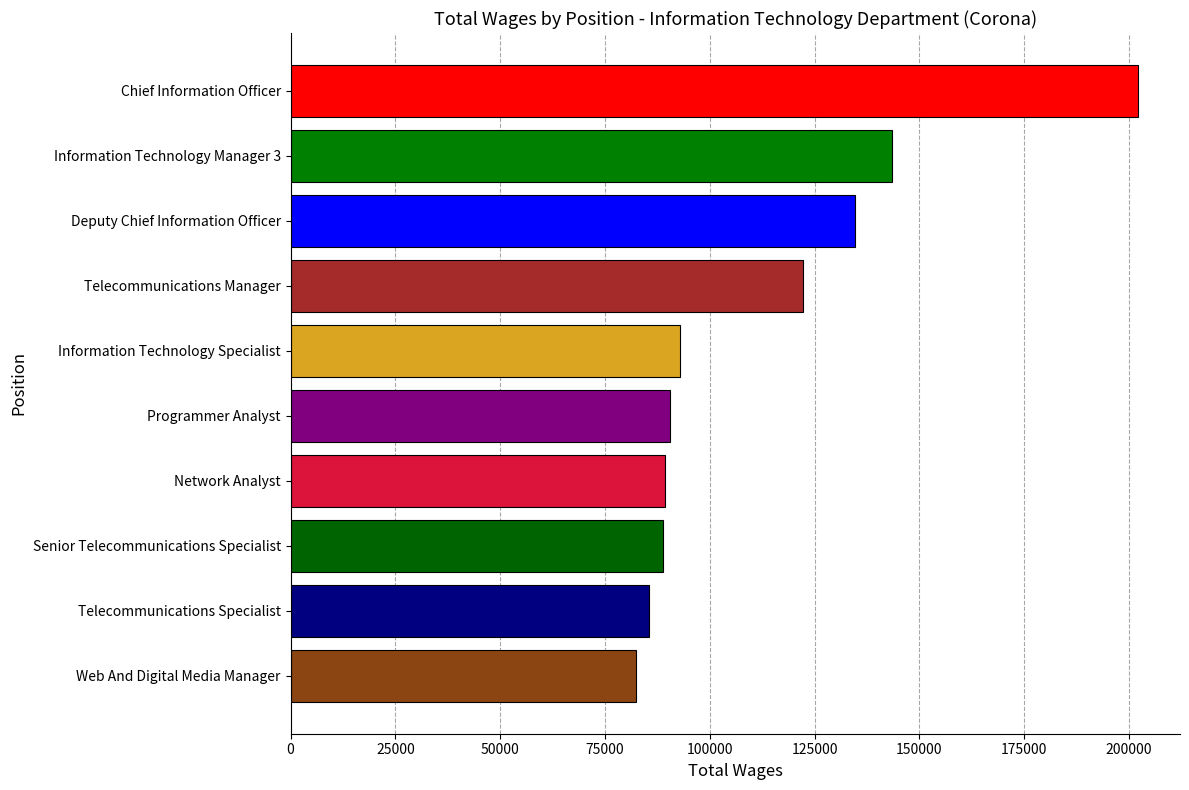

What is the approximate value at Network Analyst, to the nearest 50?

89300